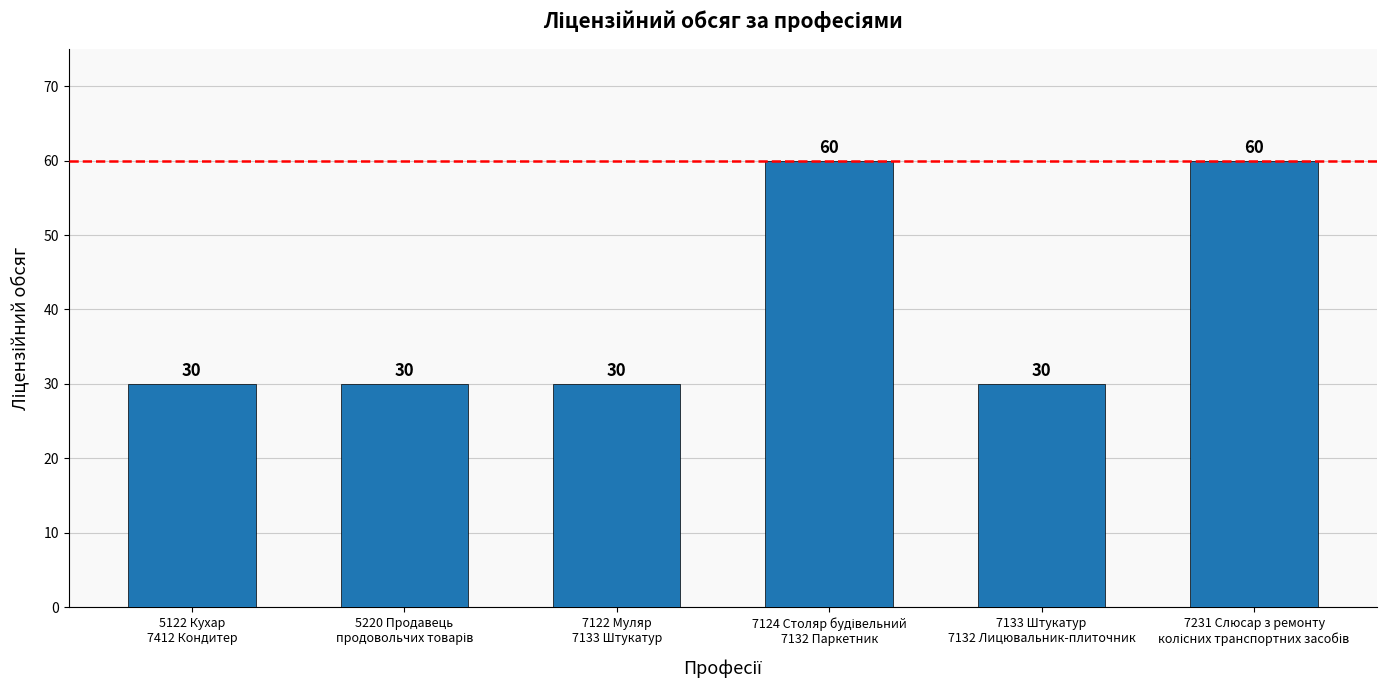

What is the average value?

40